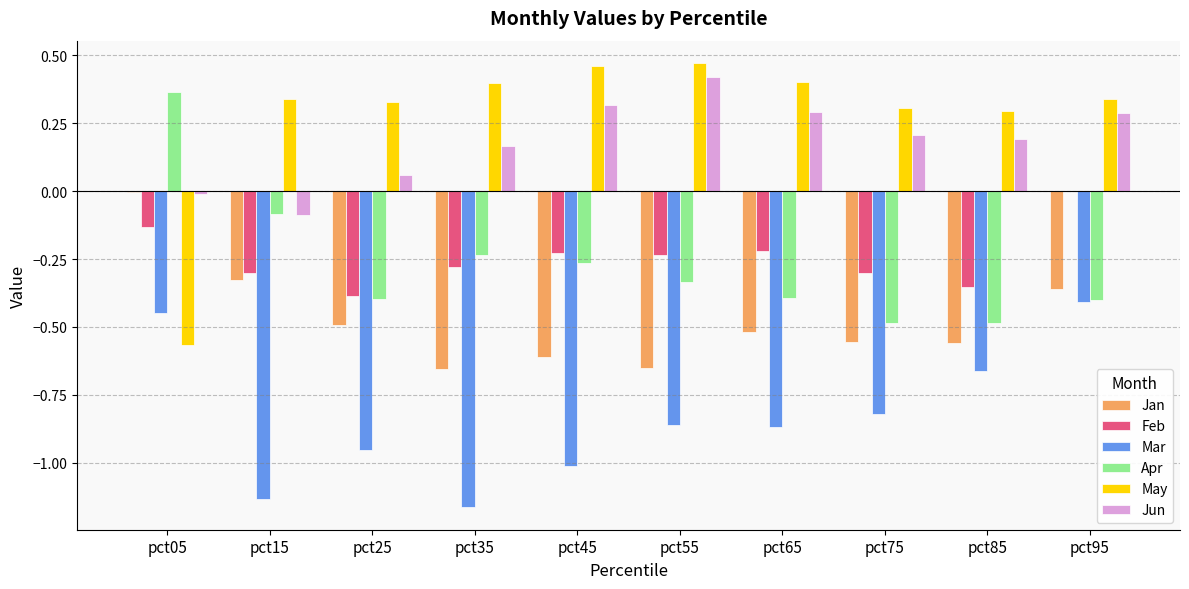

How many data points does each series have?

10